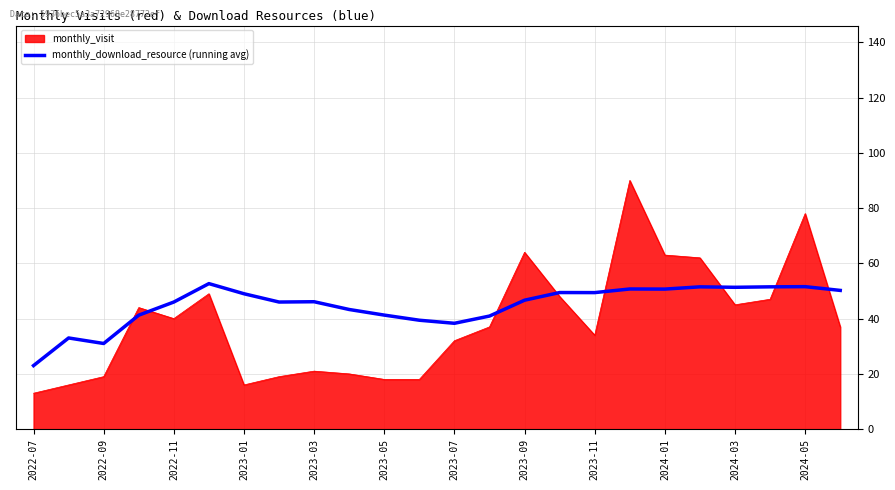

What is the highest value of the monthly_download_resource (running avg) series?

52.7